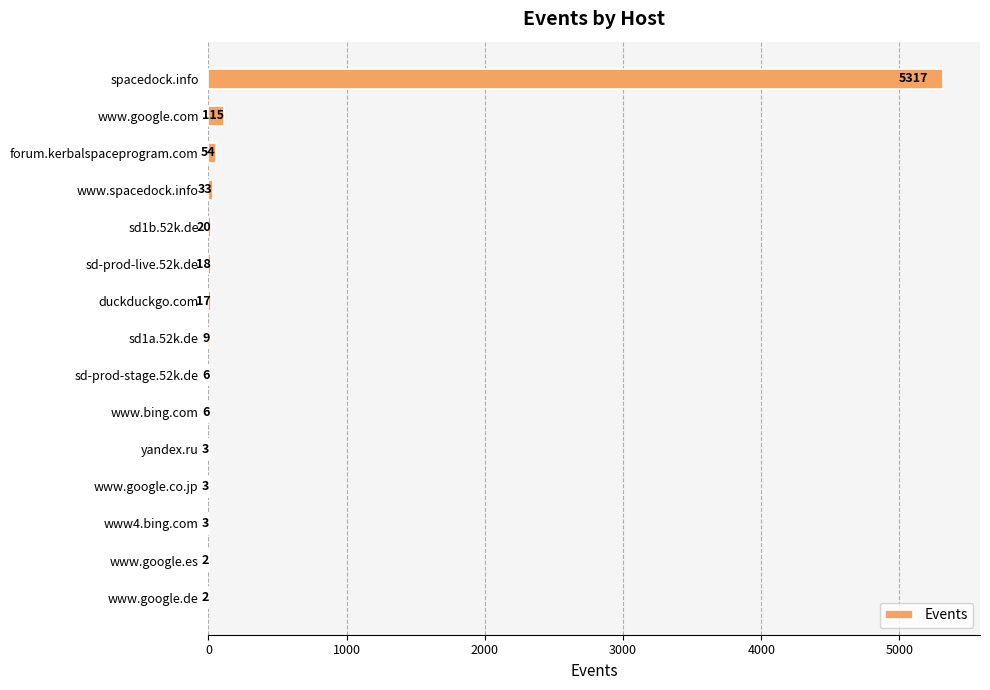

Reading bottom to top, extract all data points from this chart.

www.google.de=2	www.google.es=2	www4.bing.com=3	www.google.co.jp=3	yandex.ru=3	www.bing.com=6	sd-prod-stage.52k.de=6	sd1a.52k.de=9	duckduckgo.com=17	sd-prod-live.52k.de=18	sd1b.52k.de=20	www.spacedock.info=33	forum.kerbalspaceprogram.com=54	www.google.com=115	spacedock.info=5317